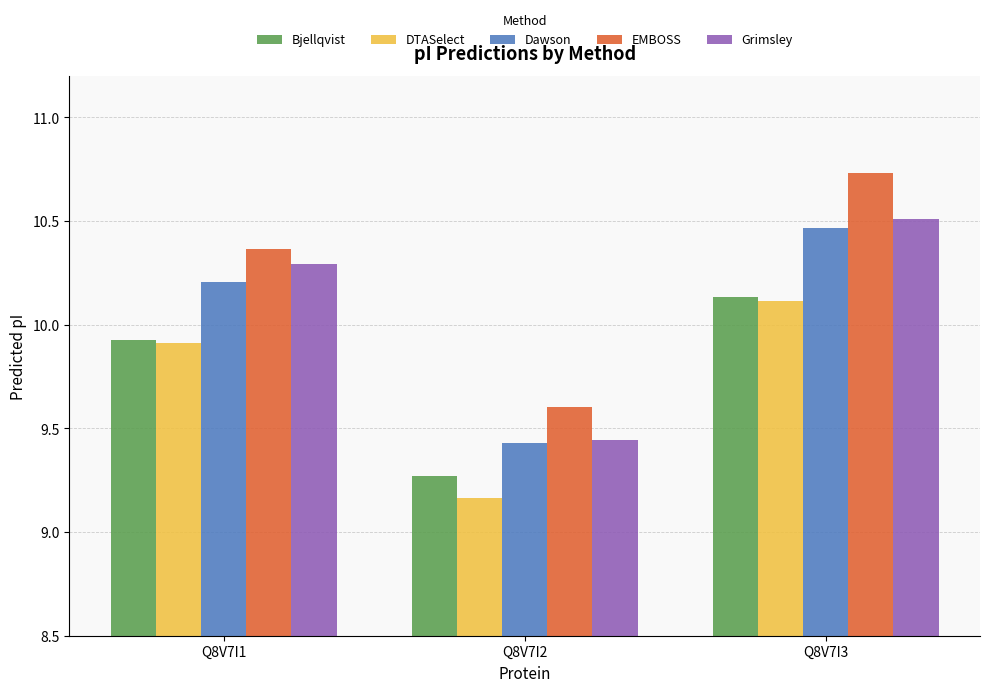

How many bars are there in total?

15